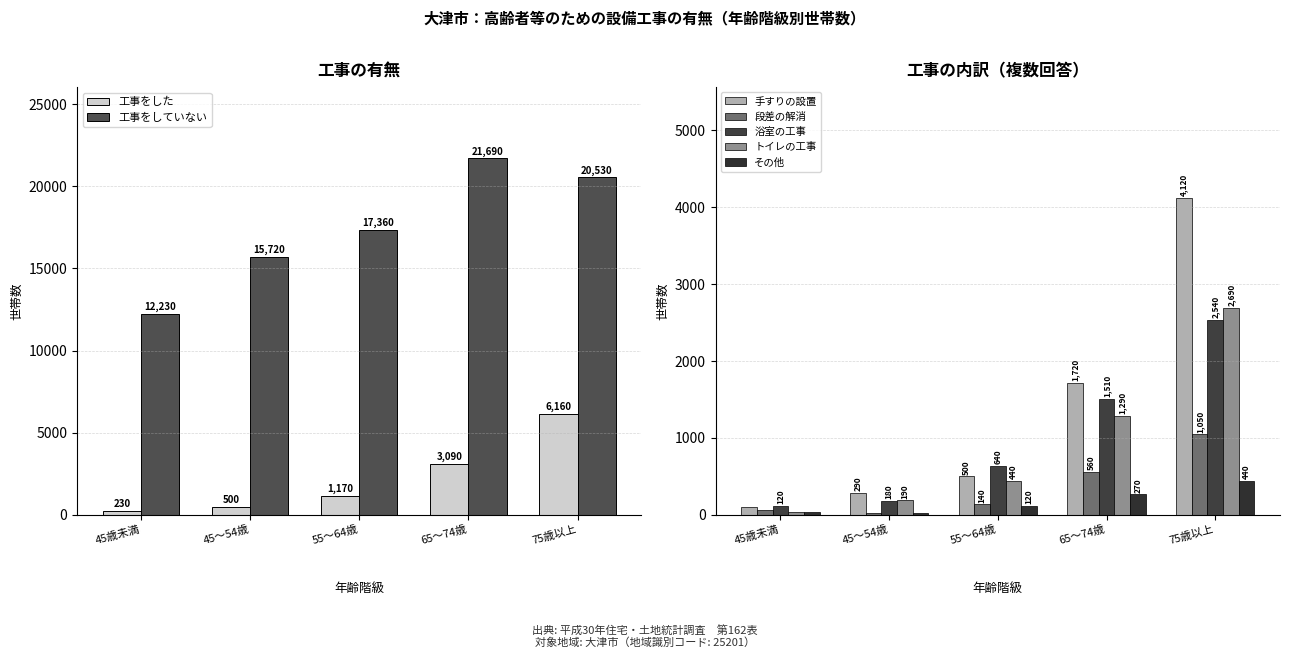

What is the lowest value of the 工事をしていない series?

12230